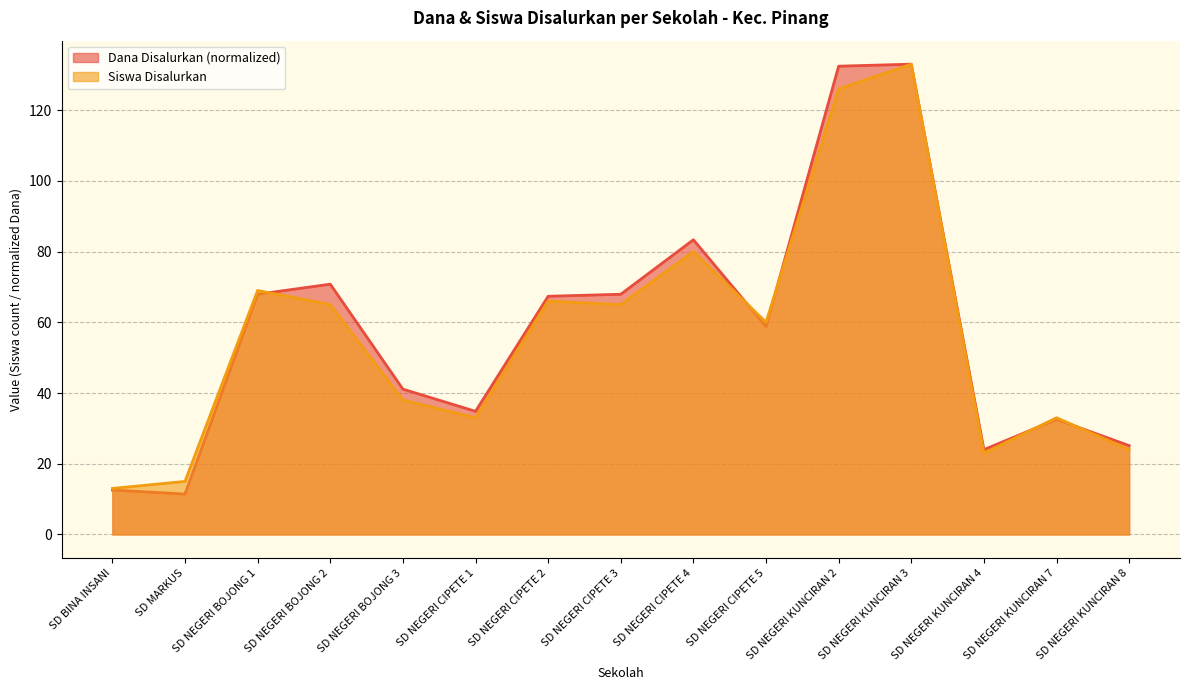

Which category has the highest value across all series?

SD NEGERI KUNCIRAN 3